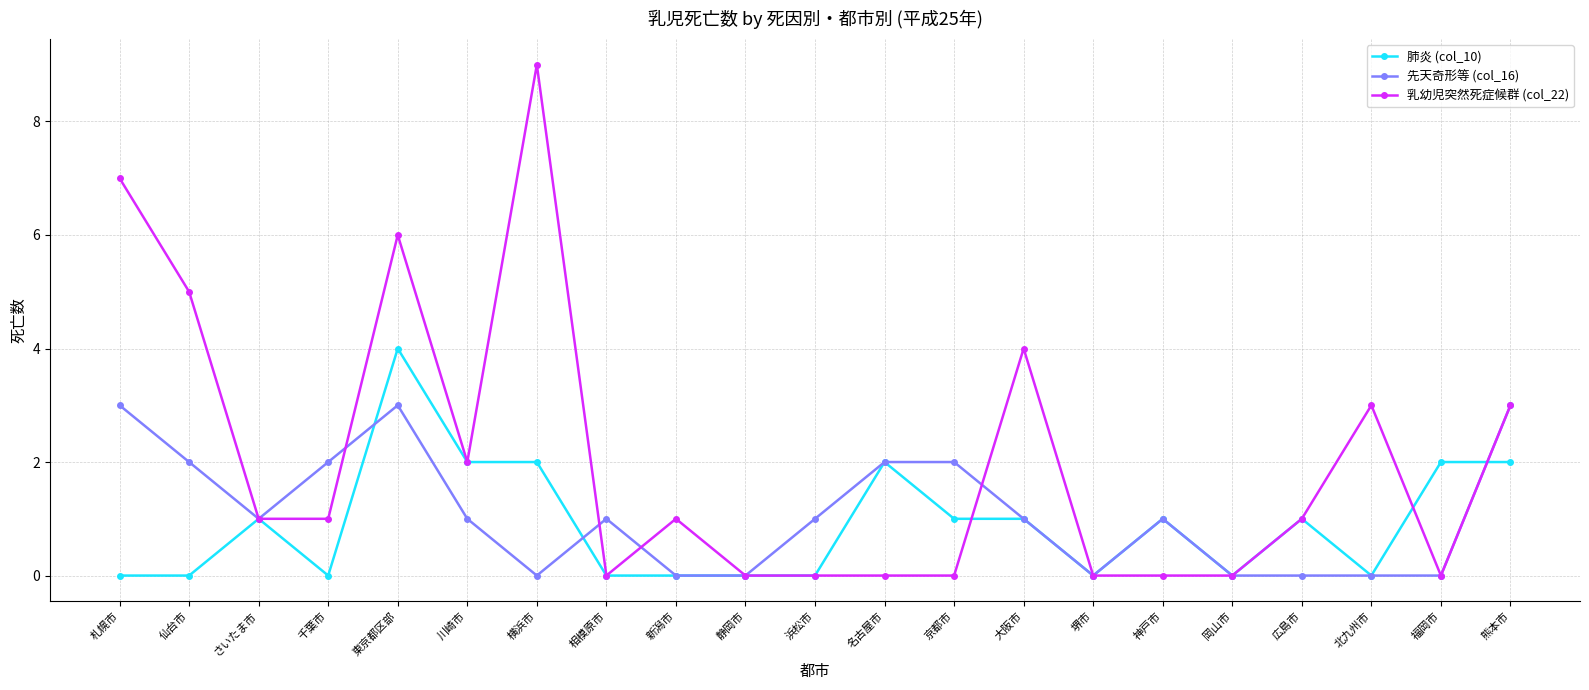

Between 神戸市 and 北九州市, which series saw the biggest shift?

乳幼児突然死症候群 (col_22)